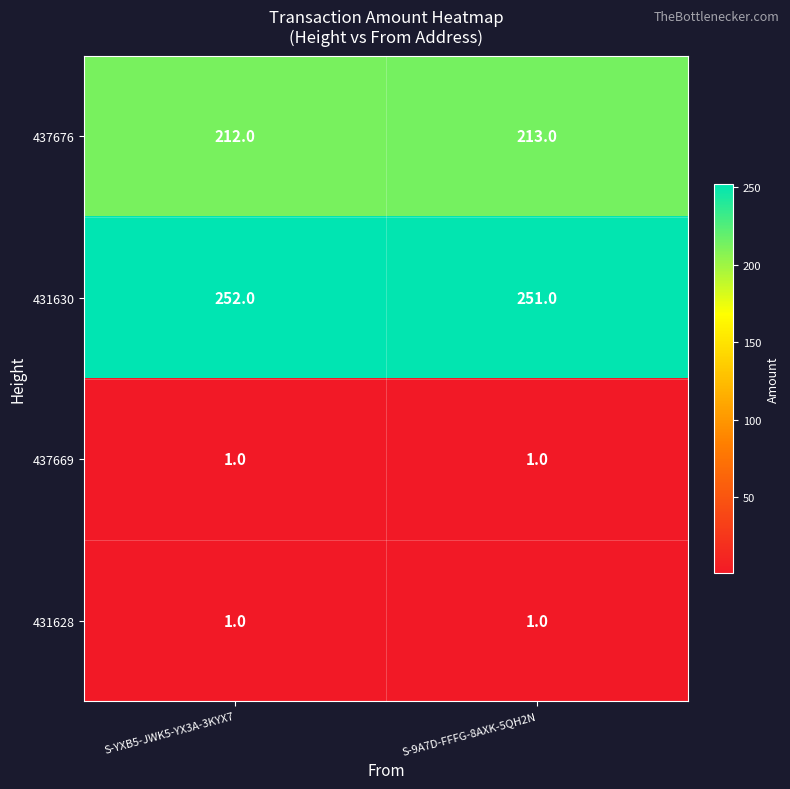

The value of 437676 at S-YXB5-JWK5-YX3A-3KYX7 is 81. True or false?

False